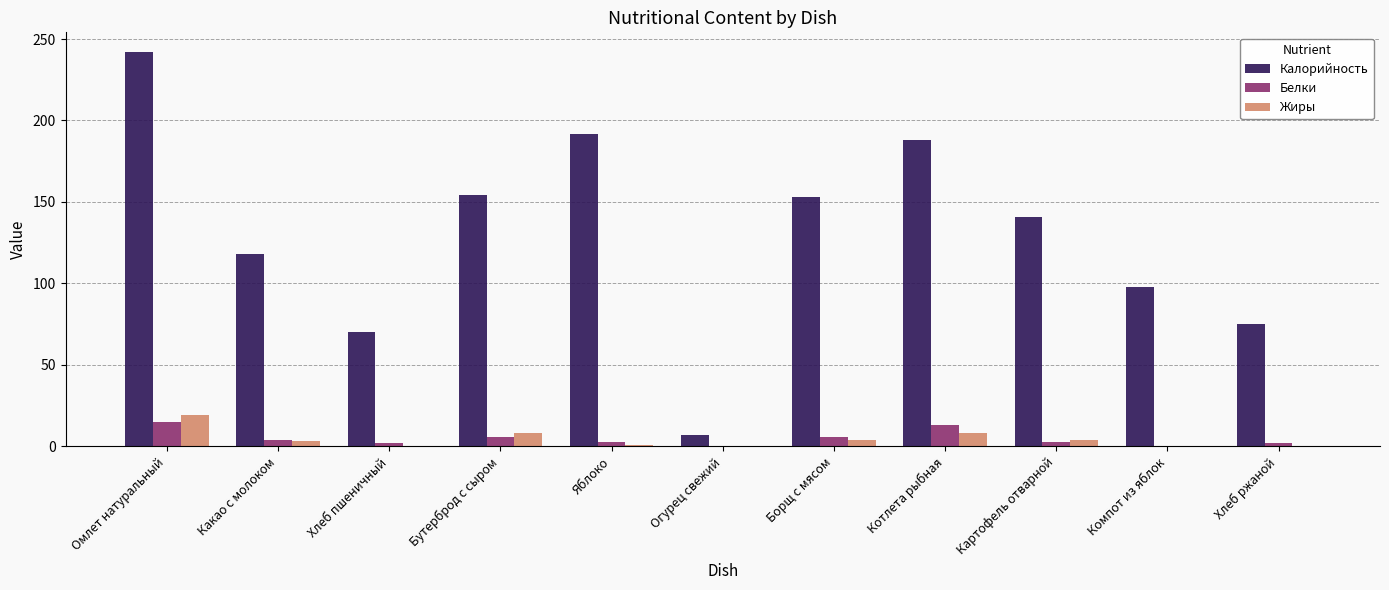

How many groups of bars are there?

11